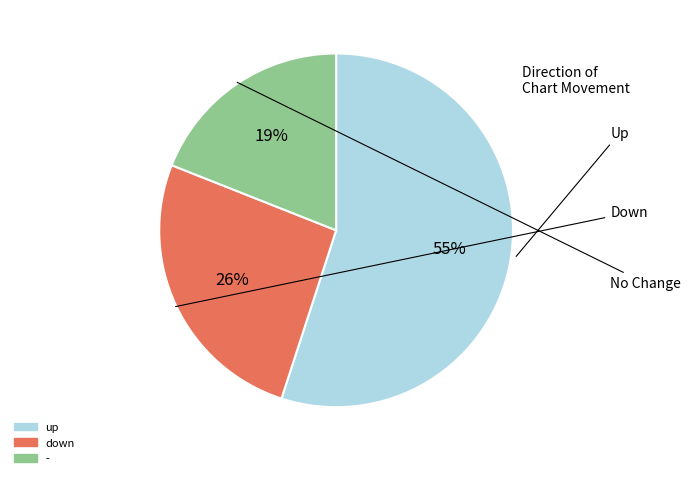

Rank the categories by value from lowest to highest.

-, down, up